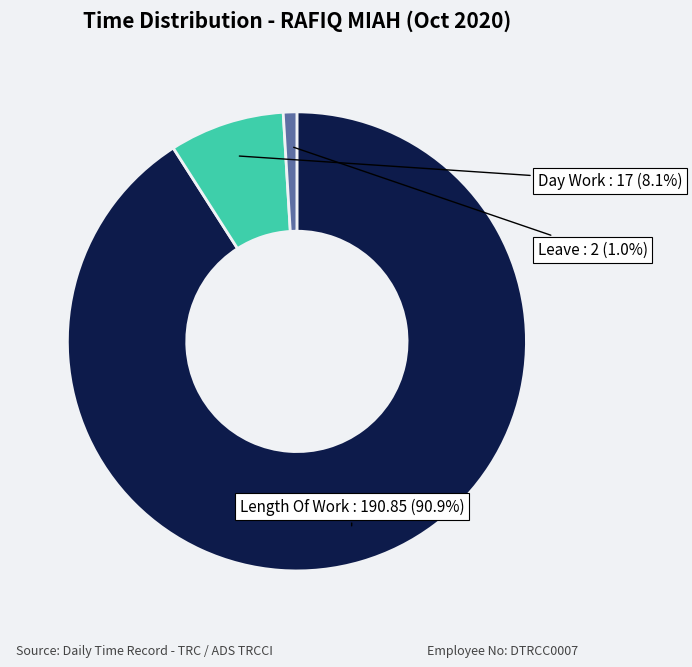

Is there any slice that represents more than half of the pie?

Yes